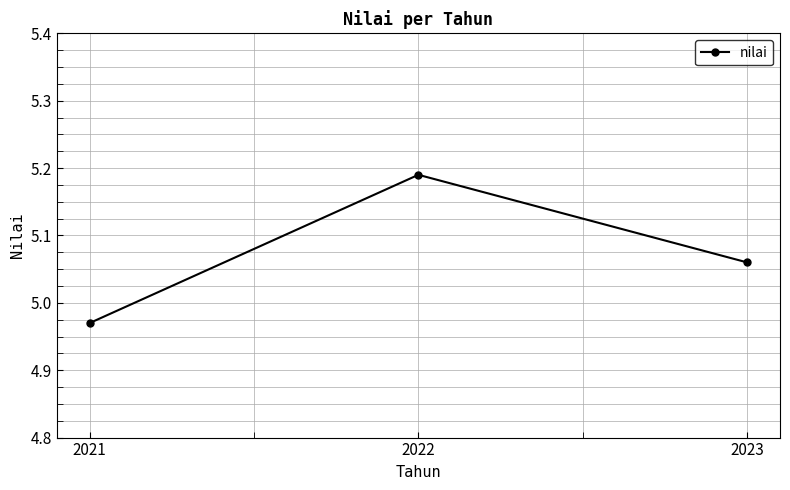

List the labels in order of value, largest first.

2022, 2023, 2021